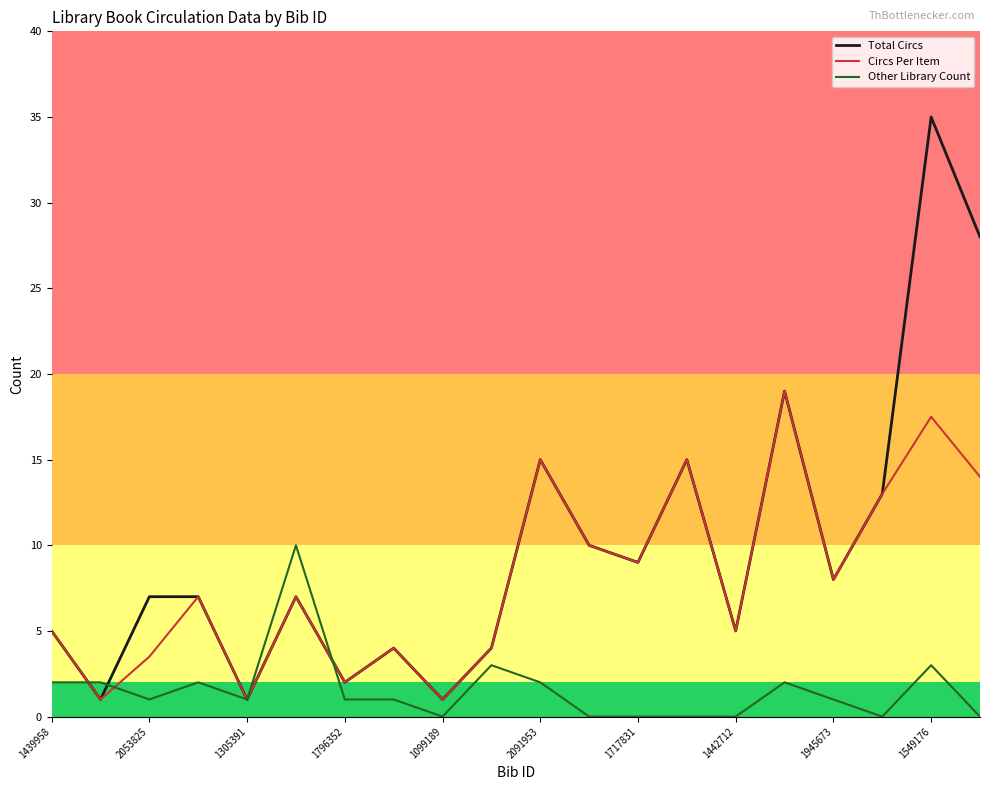

Which series has the largest total across all categories?

Total Circs